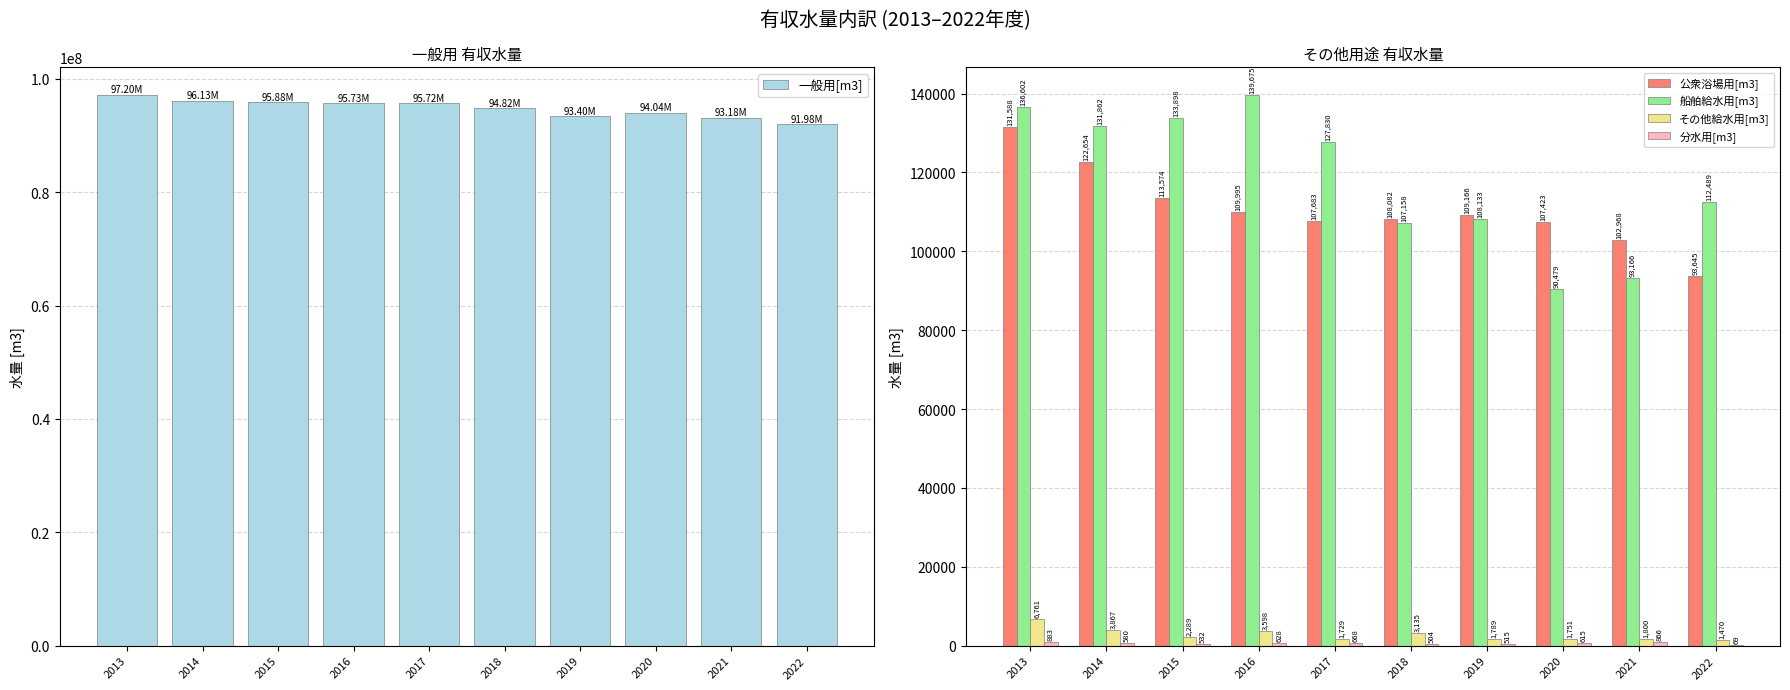

Does the chart contain stacked bars?

No